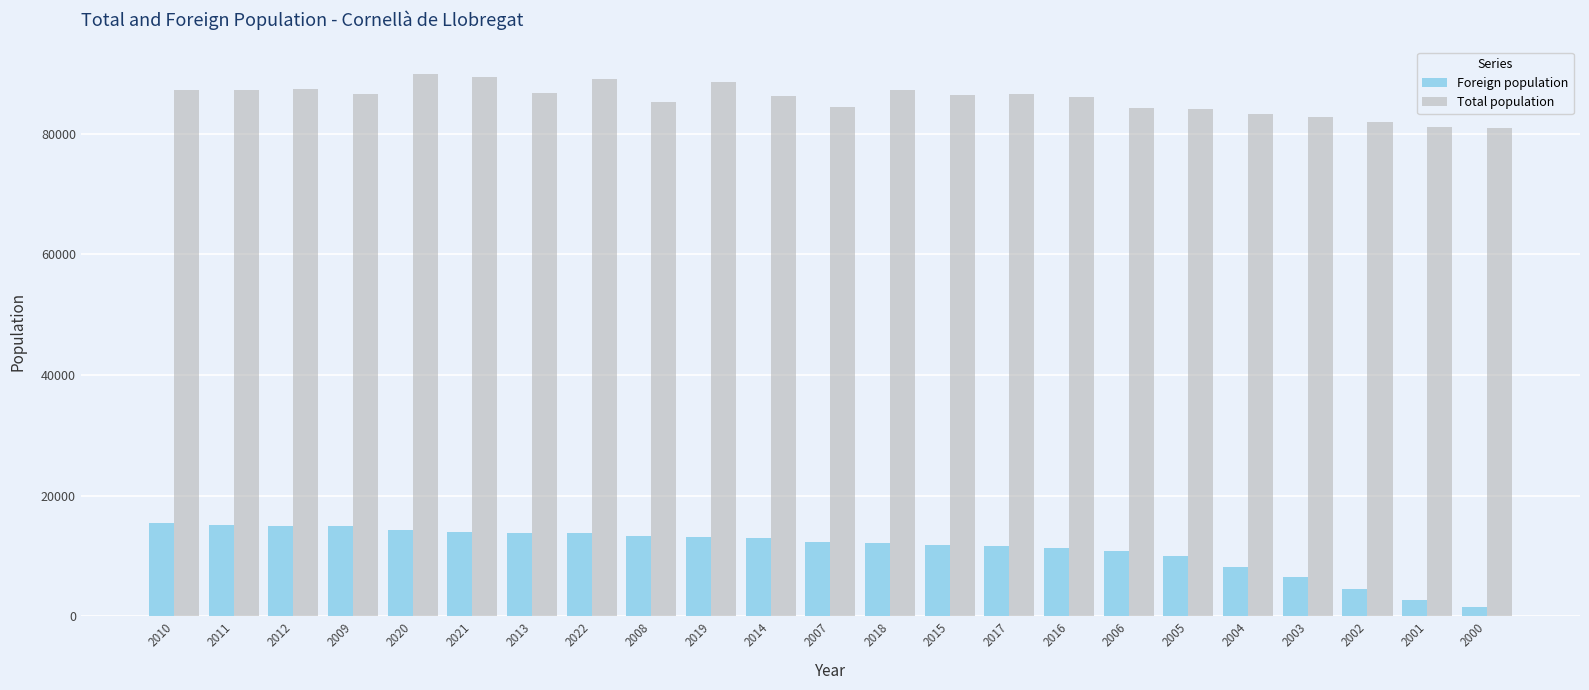

Read the Total population value at 2017.

86610